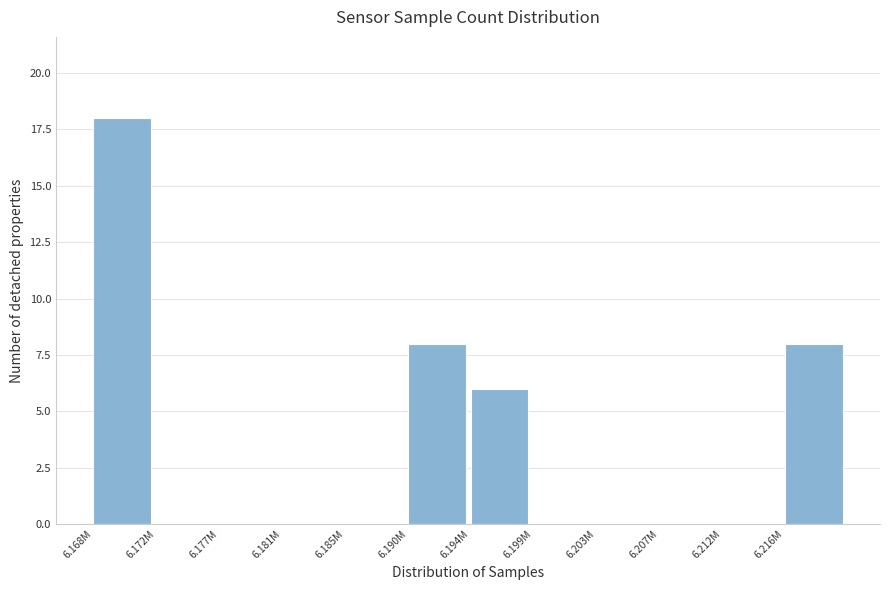

Reading right to left, extract all data points from this chart.

6.216M=8	6.212M=0	6.207M=0	6.203M=0	6.199M=0	6.194M=6	6.190M=8	6.185M=0	6.181M=0	6.177M=0	6.172M=0	6.168M=18